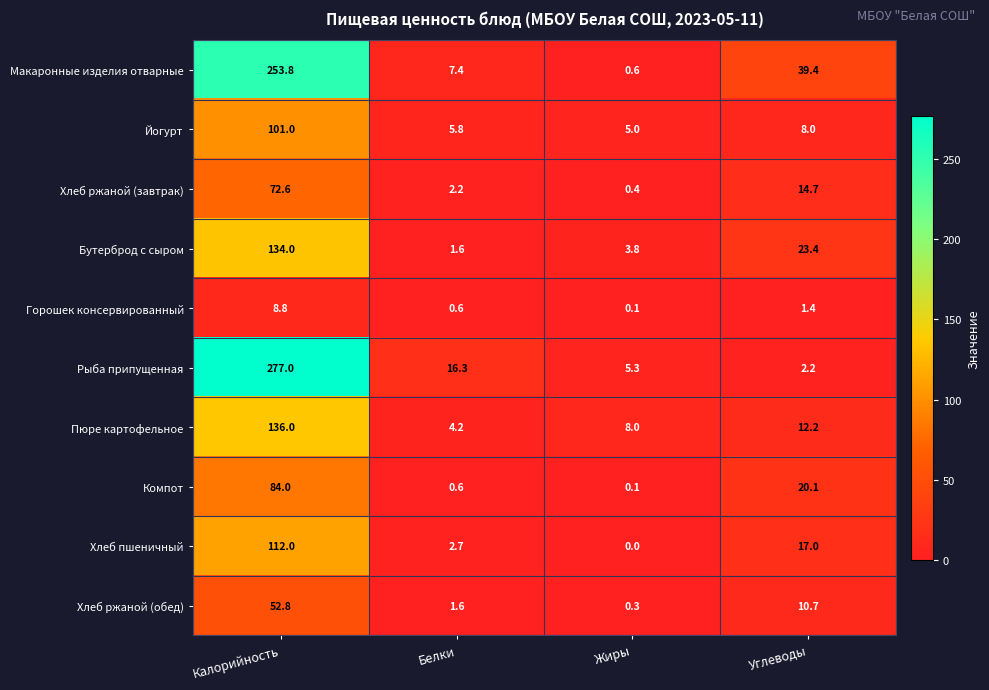

What is the total value across all series at Калорийность?

1232.0